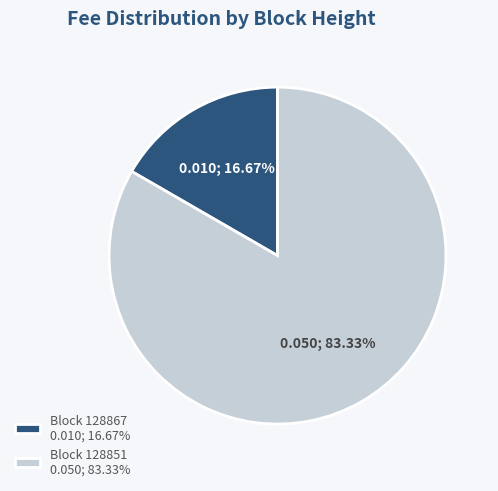

Which slice is the largest?

Block 128851 0.050; 83.33%